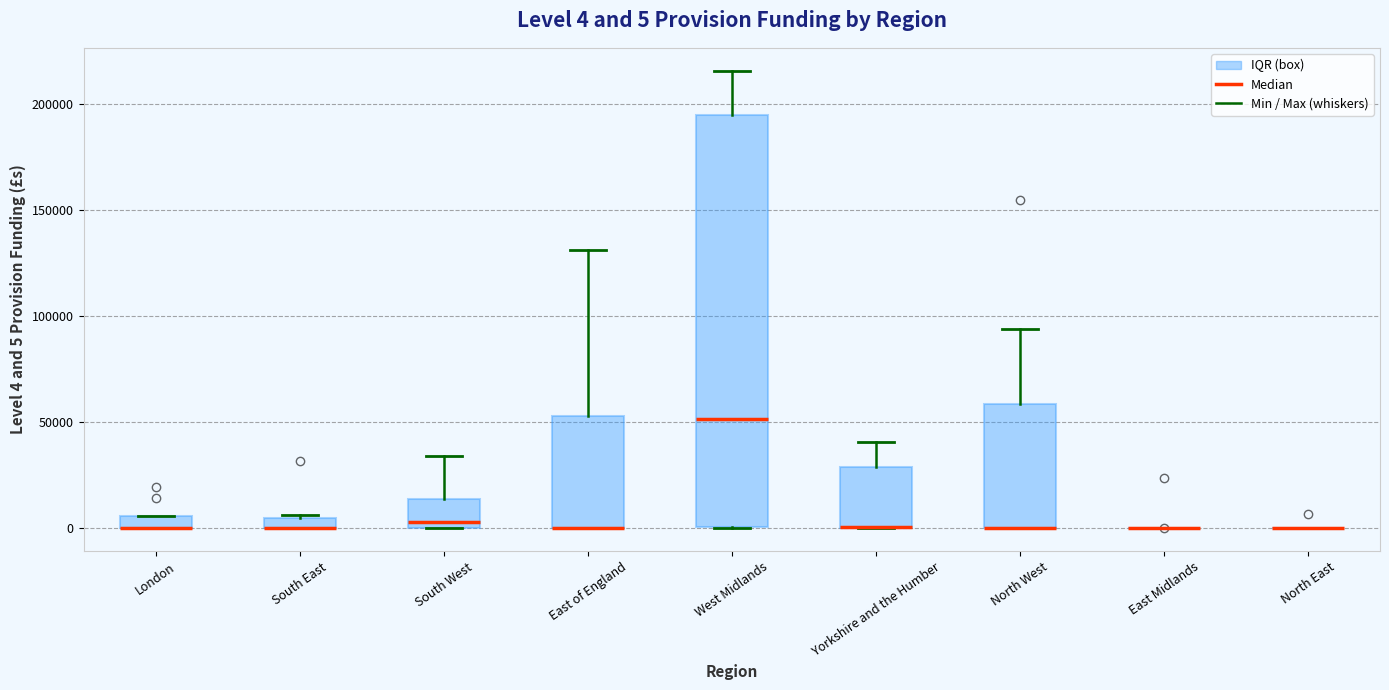

Comparing the boxes themselves (not the whiskers), which one is the tallest?

West Midlands